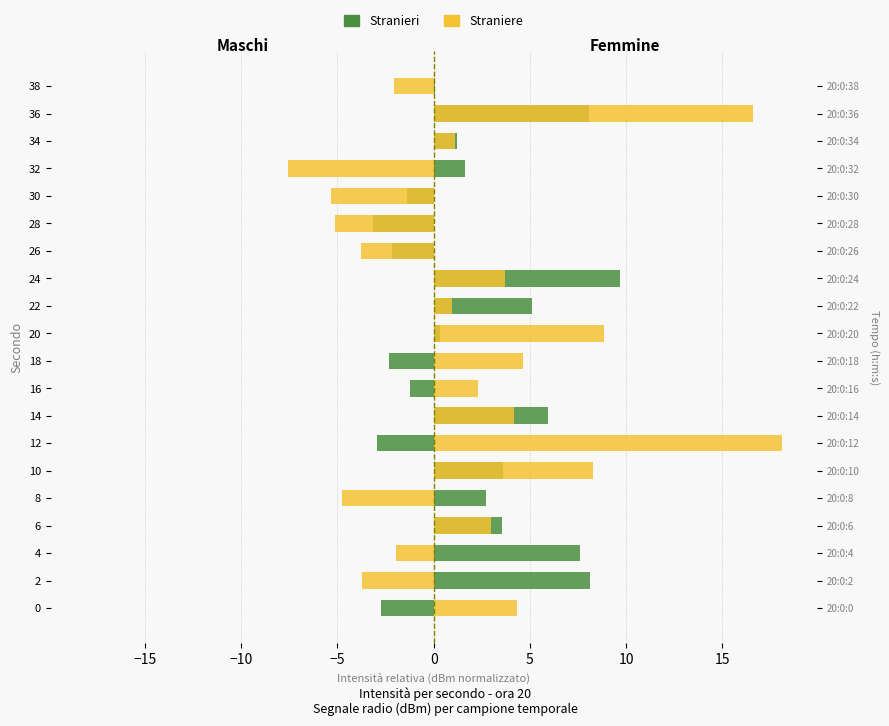

Reading left to right, what are all the values shown in this chart?

Stranieri: -2.8	8.1	7.6	3.6	2.7	3.6	-2.9	5.9	-1.2	-2.3	0.3	5.1	9.7	-2.2	-3.1	-1.4	1.6	1.2	8.1	0.1
Straniere: 4.3	-3.7	-2.0	3.0	-4.8	8.3	18.1	4.2	2.3	4.6	8.8	1.0	3.7	-3.8	-5.1	-5.3	-7.6	1.1	16.6	-2.0